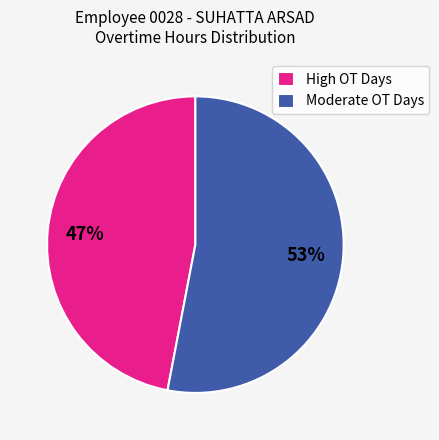

How many slices are in this pie chart?

2